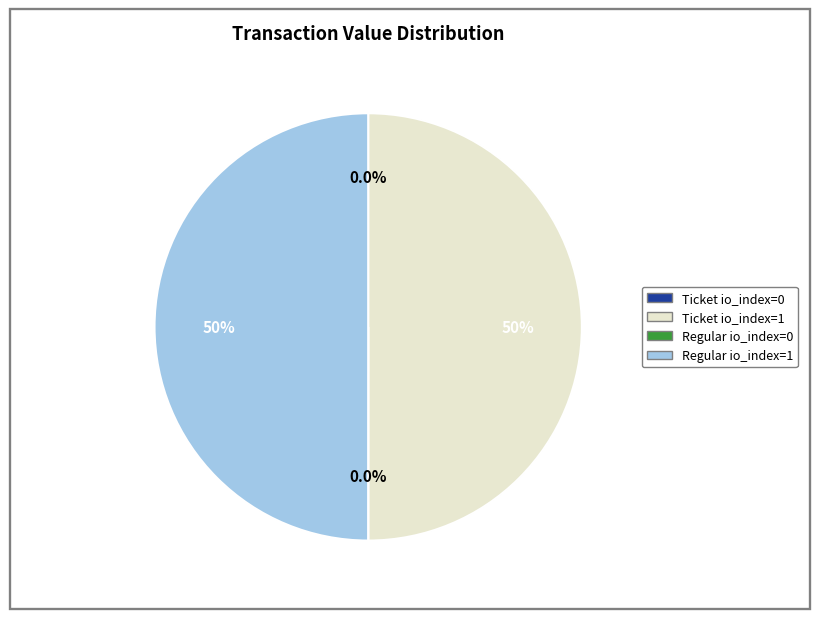

To the nearest percent, what portion does Regular io_index=1 represent?

50%